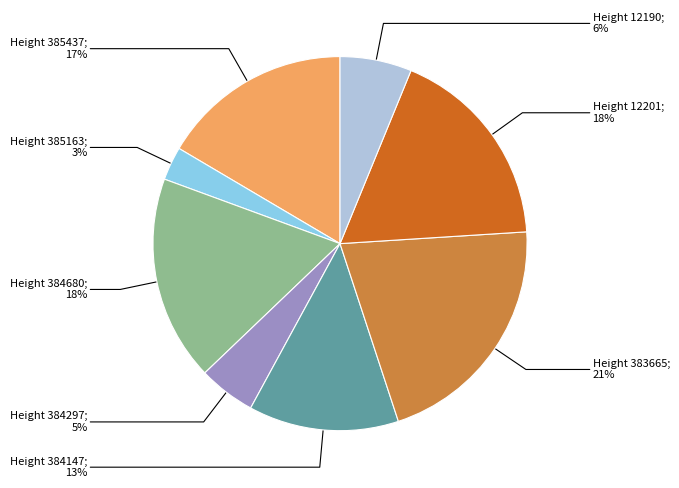

To the nearest percent, what is the average slice percentage?

12%